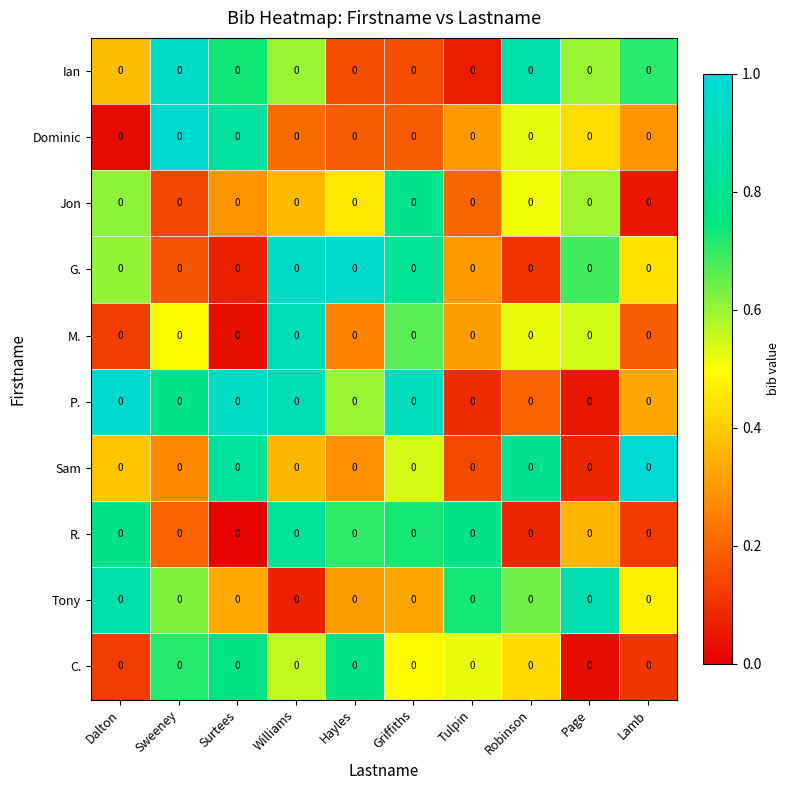

What is the difference between the Dominic values at Robinson and Hayles?

0.3